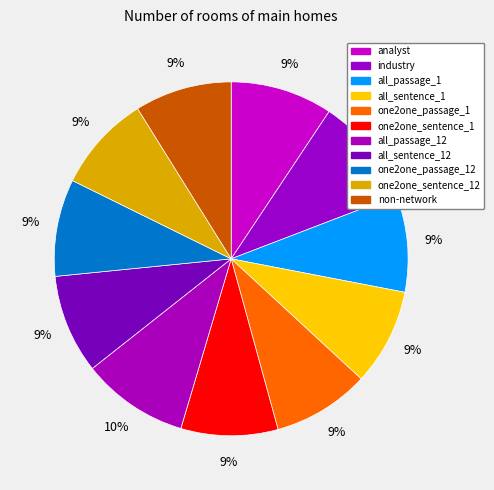

How many slices are in this pie chart?

11